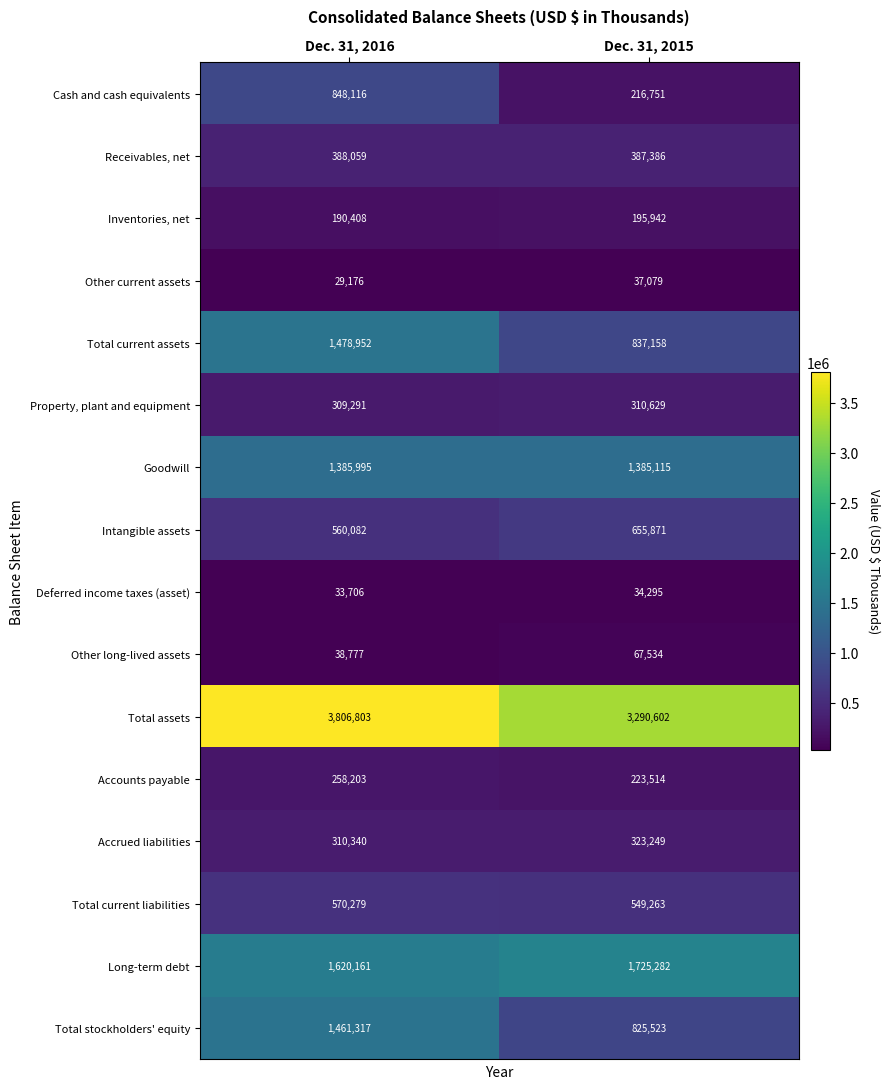

What is the sum of the Total assets values at Dec. 31, 2016 and Dec. 31, 2015?

7097405